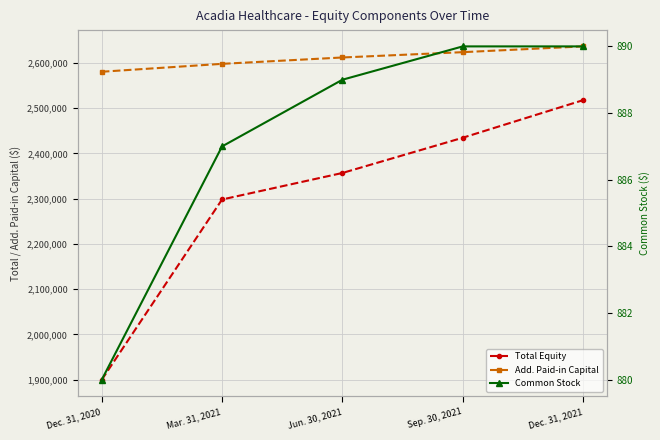

At how many categories does at least one series exceed 1104804?

5